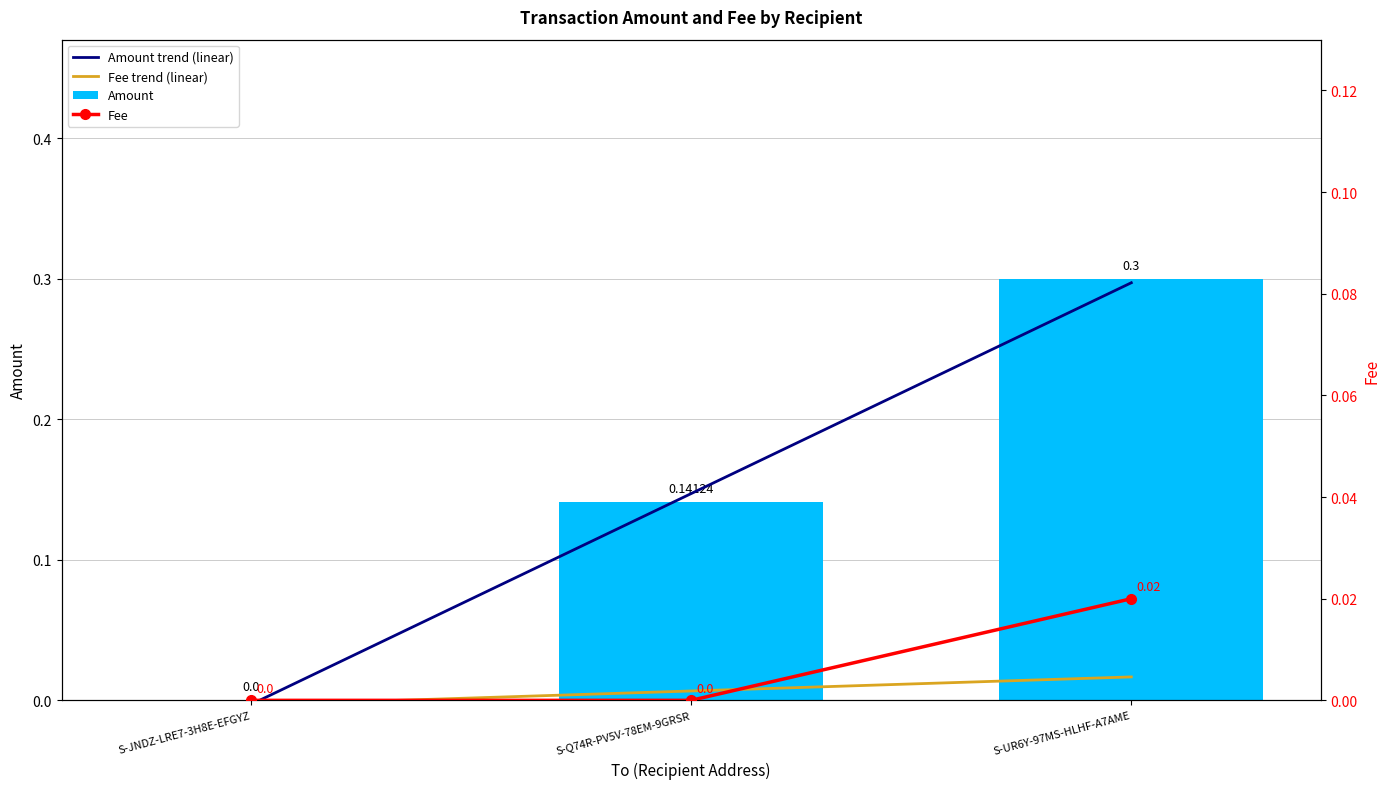

What are all the series names shown in the legend?

Amount trend (linear), Fee trend (linear), Amount, Fee